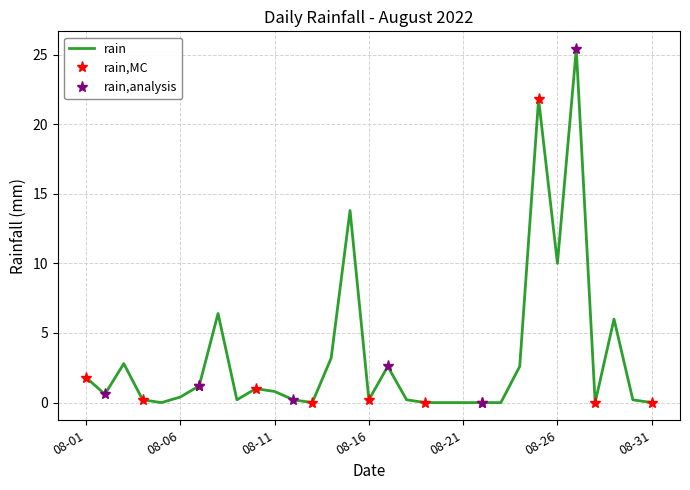

Reading left to right, extract all data points from this chart.

1.8	0.6	2.8	0.2	0.0	0.4	1.2	6.4	0.2	1.0	0.8	0.2	0.0	3.2	13.8	0.2	2.6	0.2	0.0	0.0	0.0	0.0	0.0	2.6	21.8	10.0	25.4	0.0	6.0	0.2	0.0